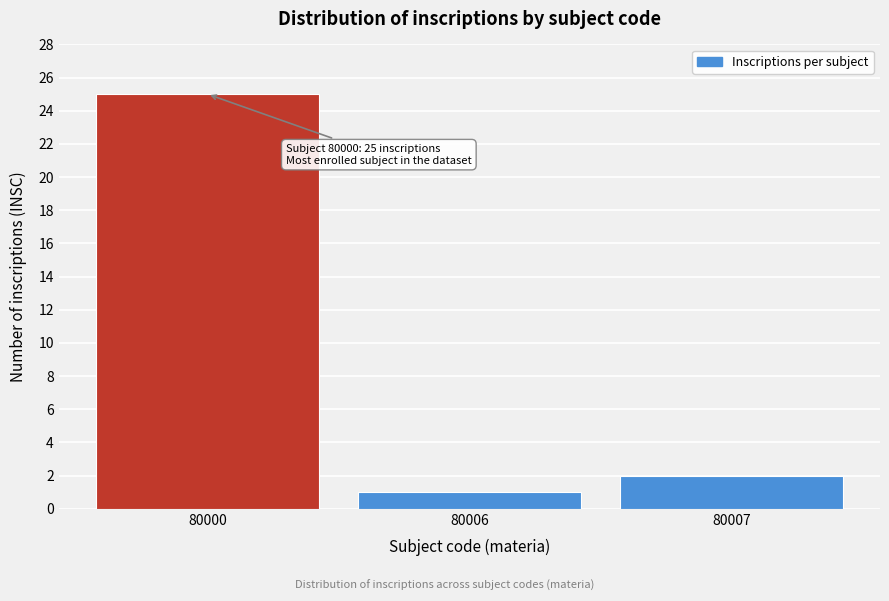

Reading left to right, transcribe all the data shown in this chart.

80000=25	80006=1	80007=2